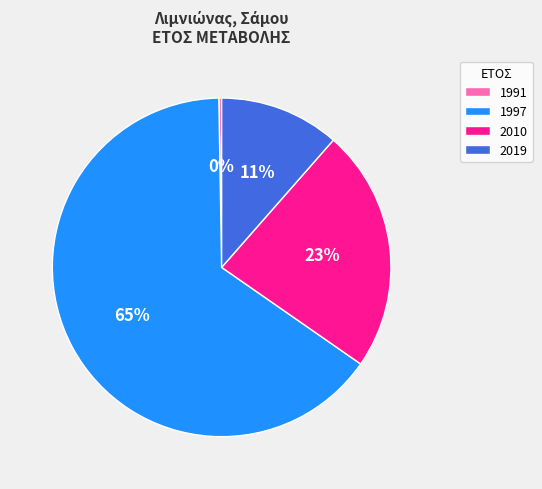

What percentage is the 2019 slice, to the nearest percent?

11%